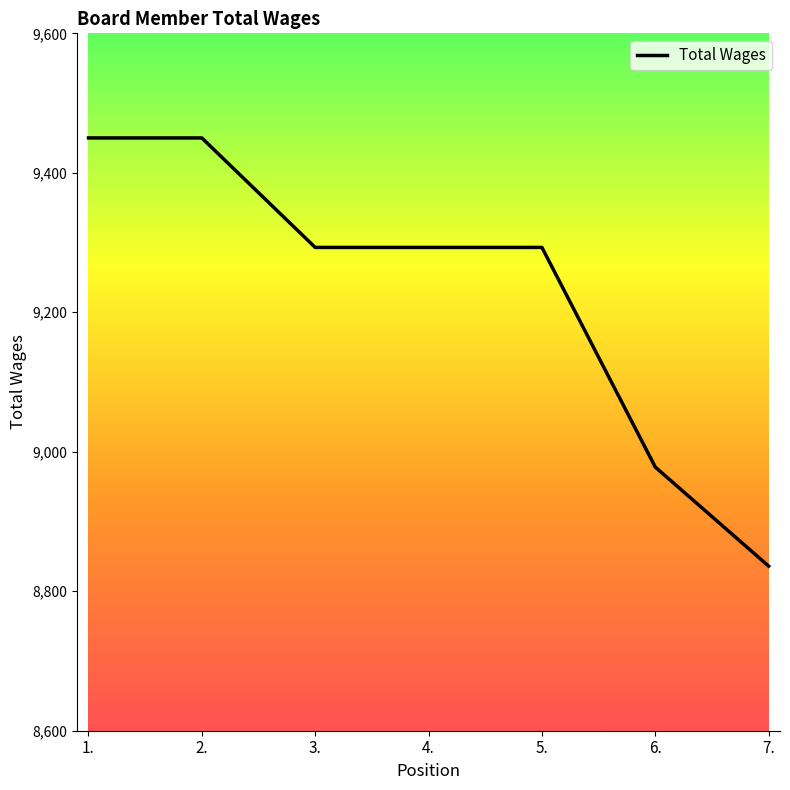

Read the value at 4., to the nearest 50.

9300